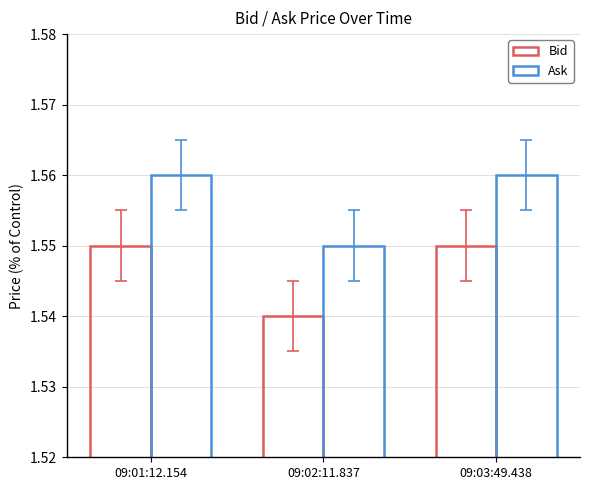

Reading right to left, transcribe all the data shown in this chart.

Bid: 09:03:49.438=1.6	09:02:11.837=1.5	09:01:12.154=1.6
Ask: 09:03:49.438=1.6	09:02:11.837=1.6	09:01:12.154=1.6